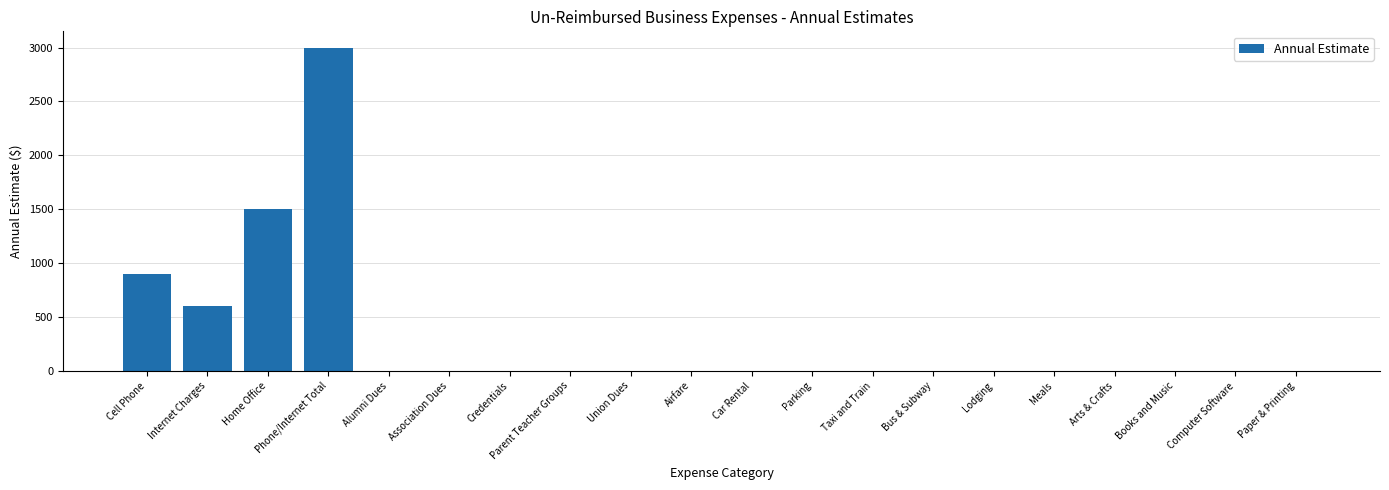

How many values exceed 0?

4